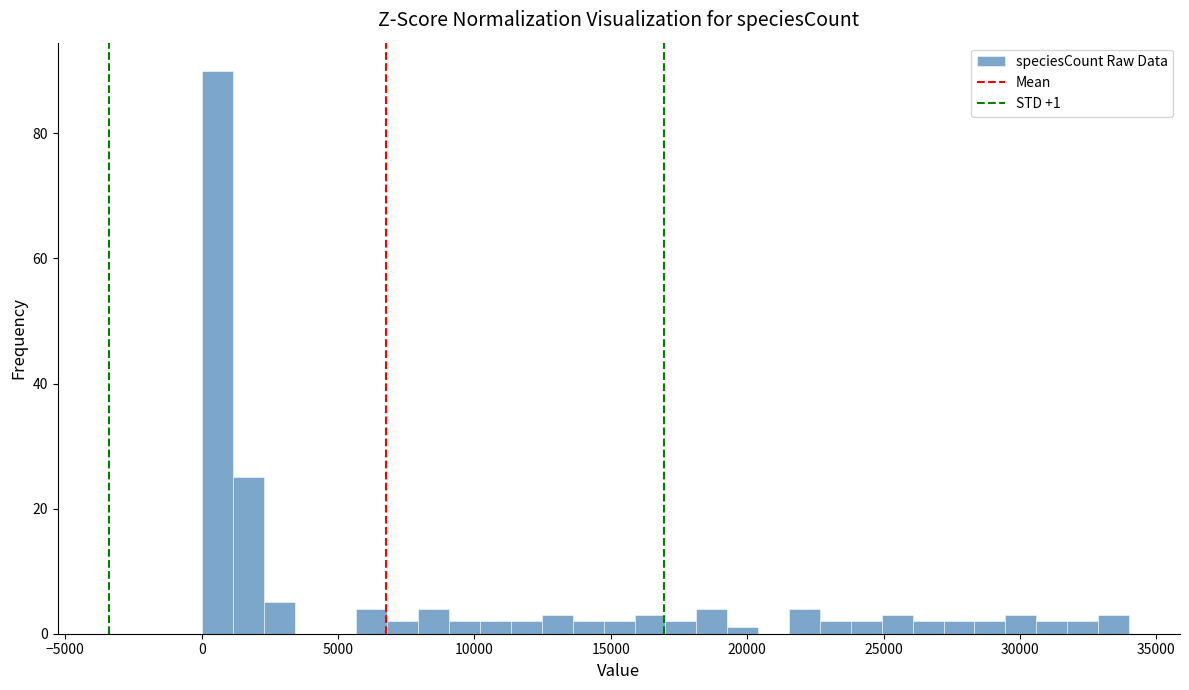

Read against the x-axis, roughly where is the centre of the tallest bar?

500